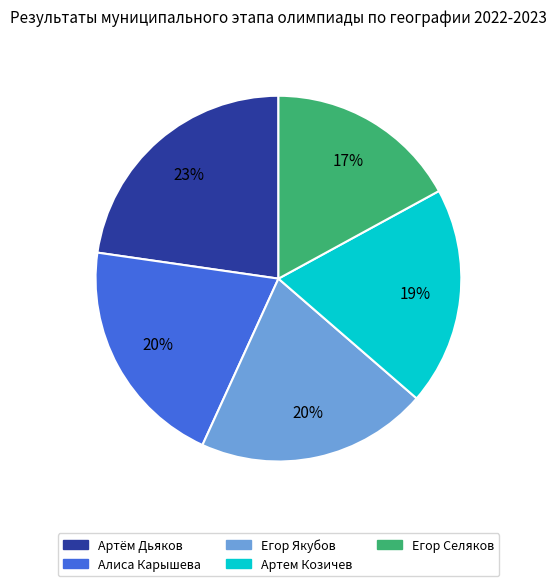

What percentage is the Алиса Карышева slice, to the nearest percent?

20%